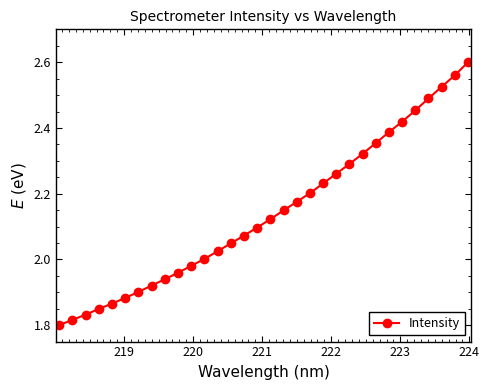

What is the difference between the maximum and second lowest values?

0.8